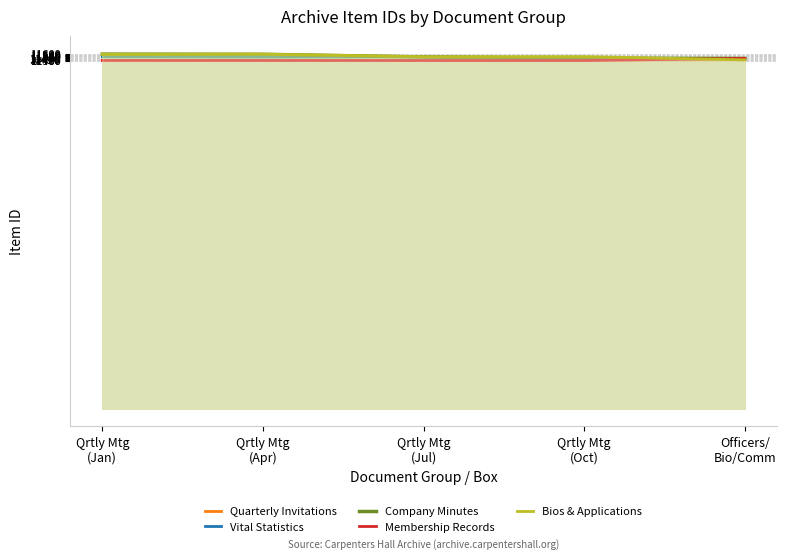

What is the average value of the Membership Records series?

11401